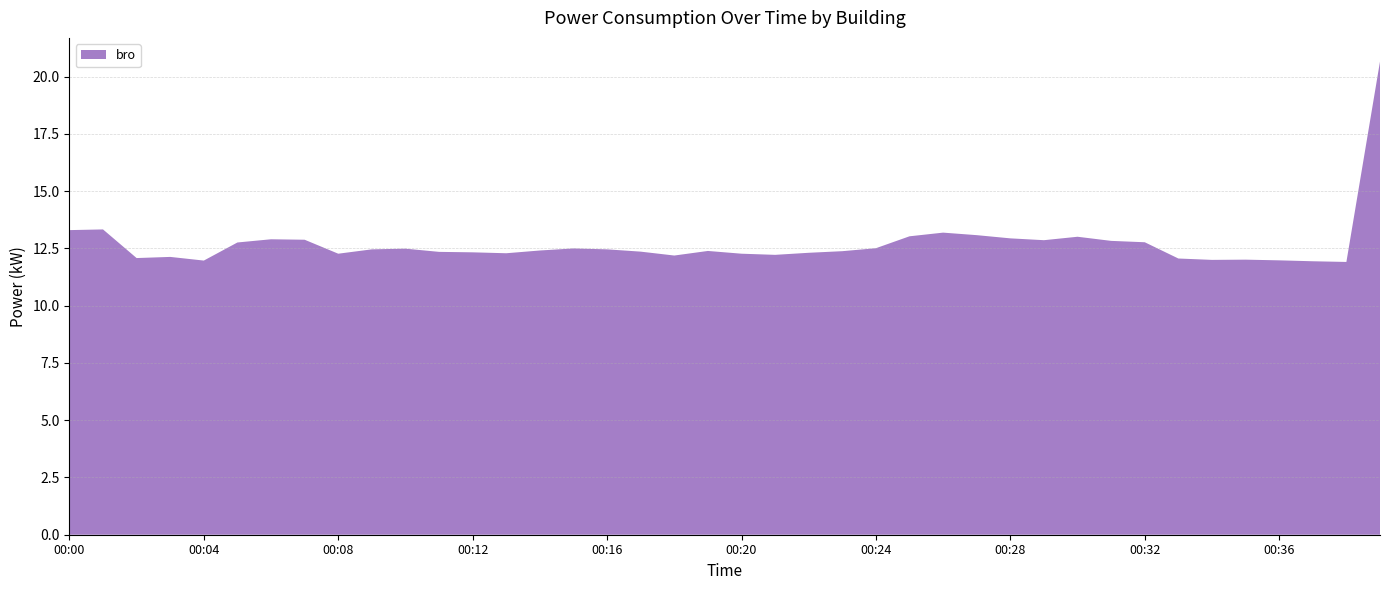

Reading left to right, transcribe all the data shown in this chart.

13.3	13.3	12.1	12.1	12.0	12.8	12.9	12.9	12.3	12.5	12.5	12.3	12.3	12.3	12.4	12.5	12.5	12.4	12.2	12.4	12.3	12.2	12.3	12.4	12.5	13.0	13.2	13.1	12.9	12.9	13.0	12.8	12.8	12.1	12.0	12.0	12.0	11.9	11.9	20.7